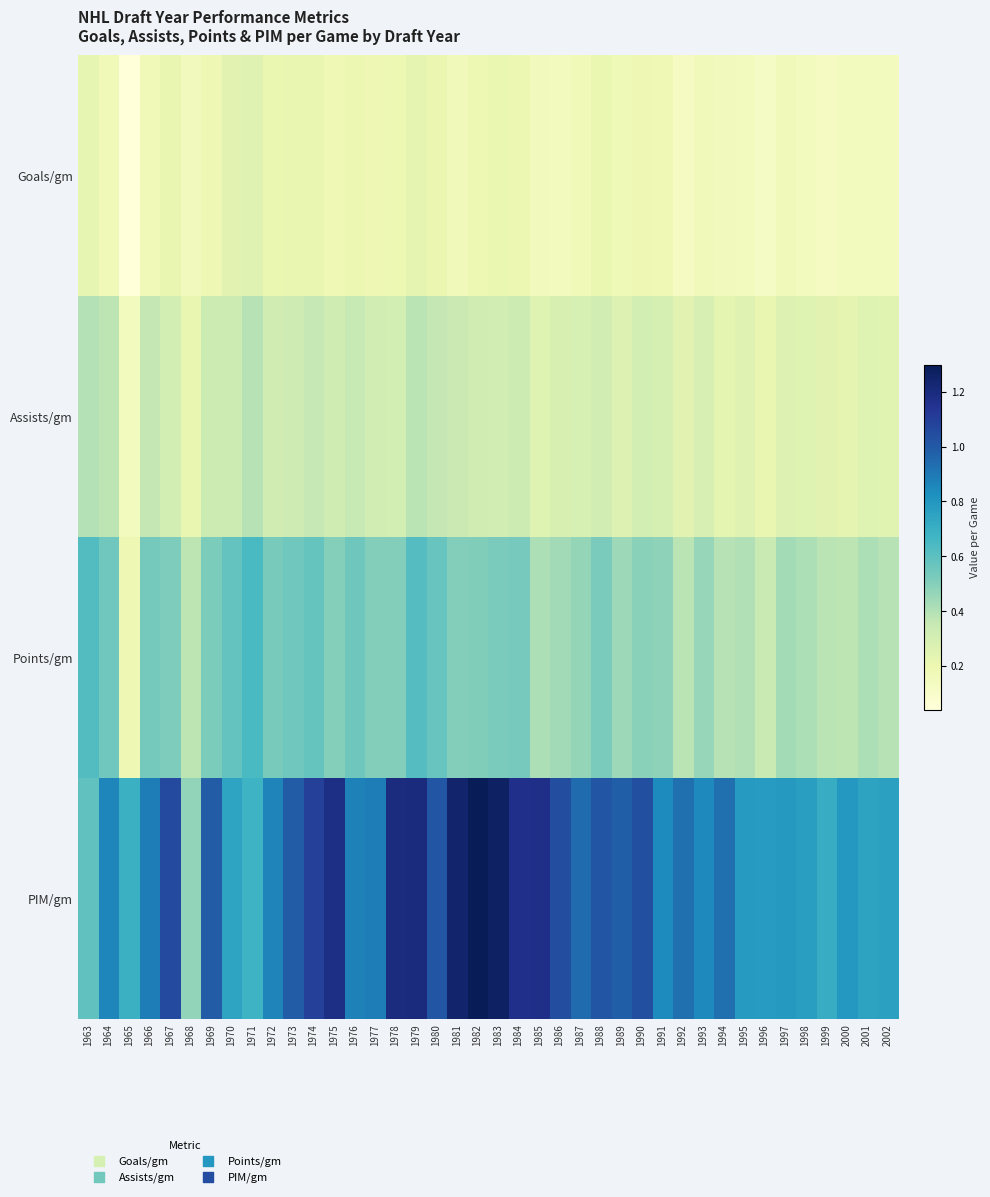

At how many categories does at least one series exceed 1?

14